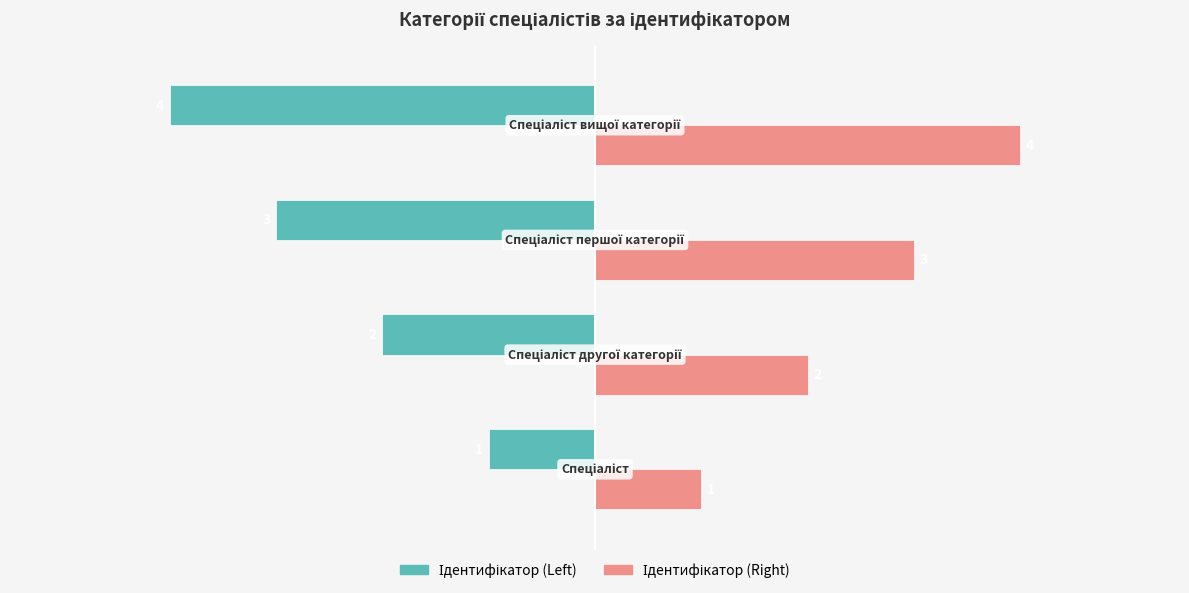

What is the minimum value shown in the chart?

-4